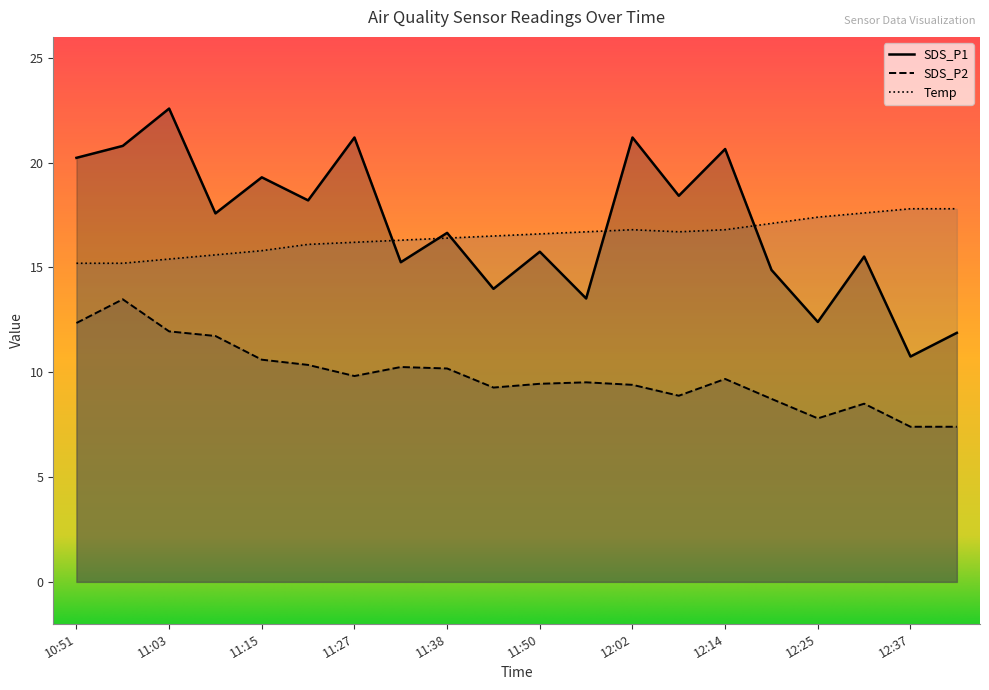

What is the label of the 8th point from the right?

12:02